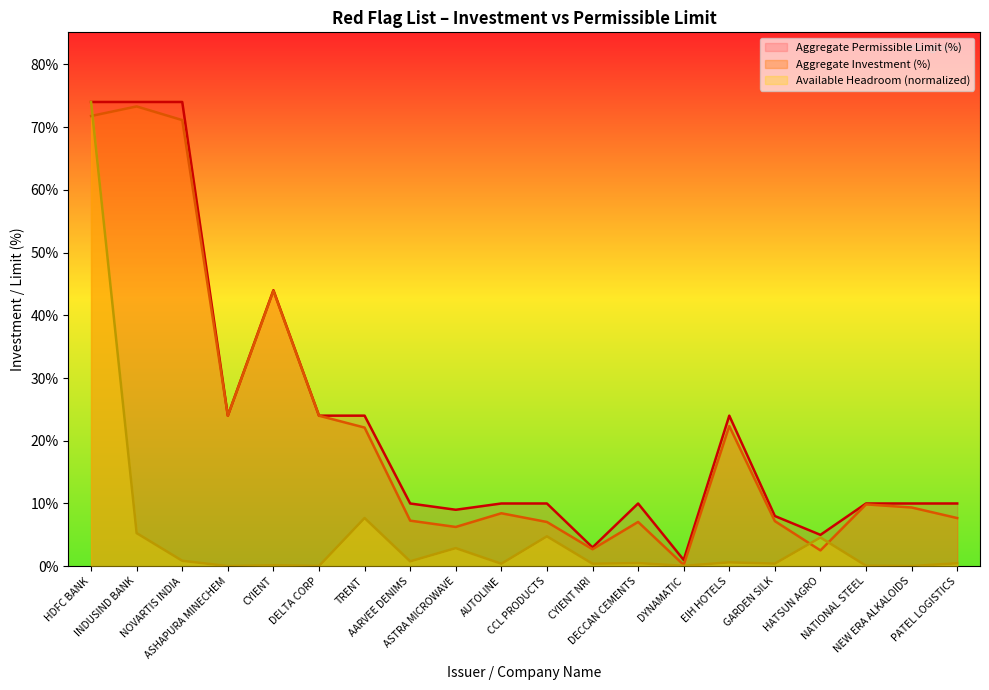

Is it true that Aggregate Permissible Limit (%) equals 2.2 at AUTOLINE?

False